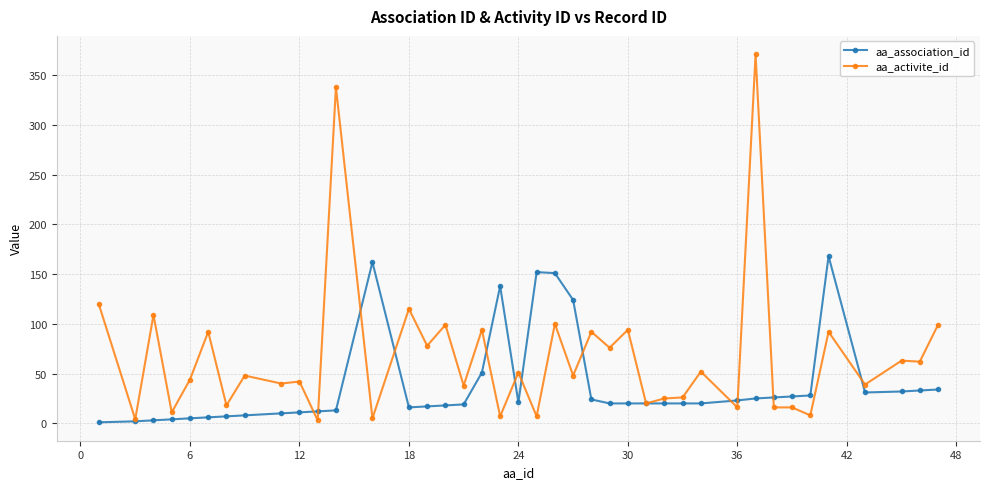

Which series has the largest range (max minus min)?

aa_activite_id